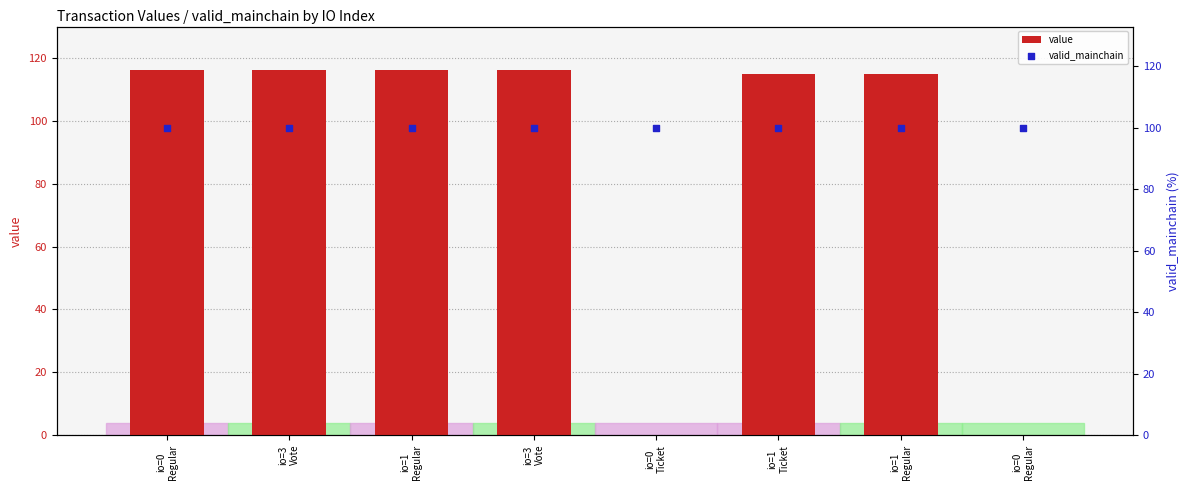

Which series reaches the maximum Y coordinate?

value